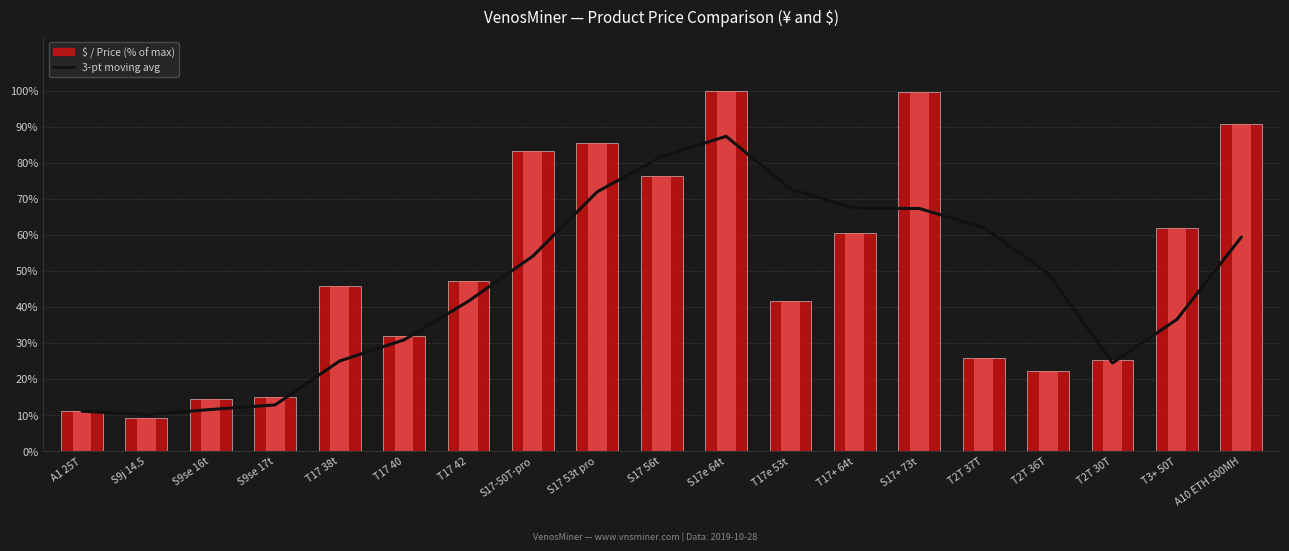

What is the smallest value displayed?

9.1